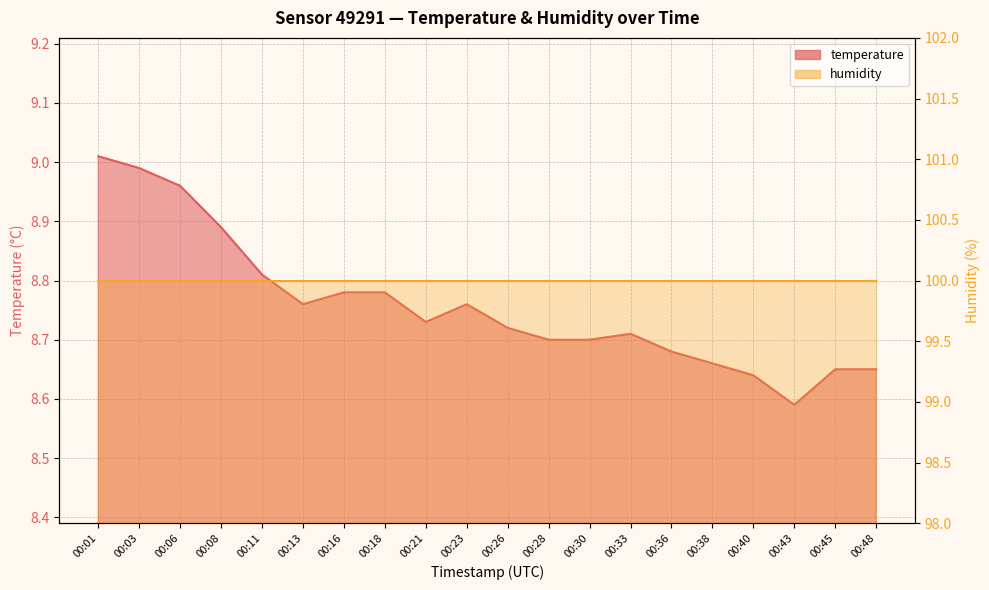

What is the sum of the values at 00:18 and 00:33?

17.5